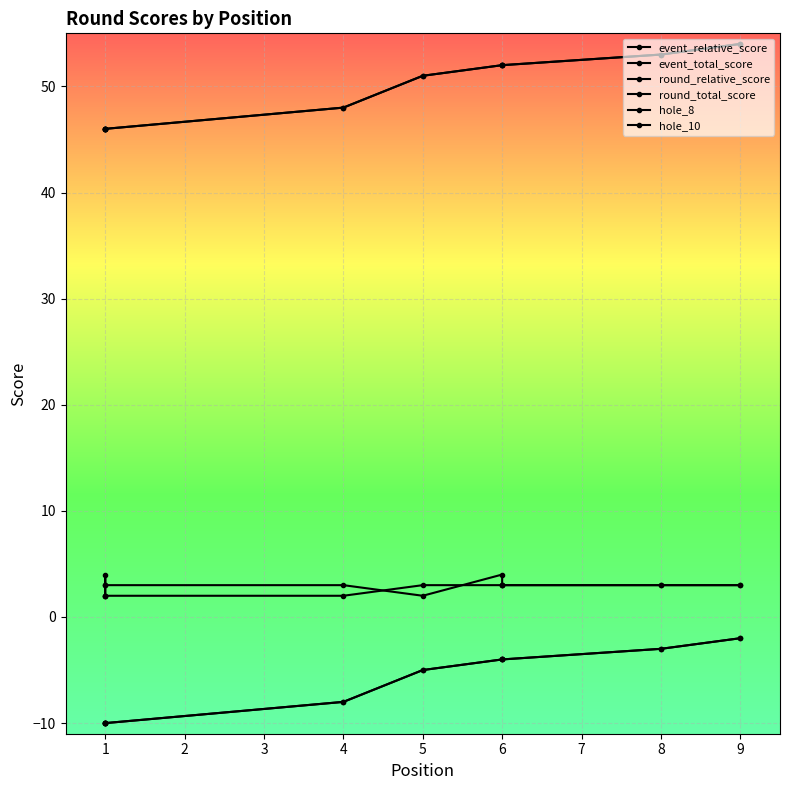

True or false: round_relative_score has a value of -2 at 7.

False